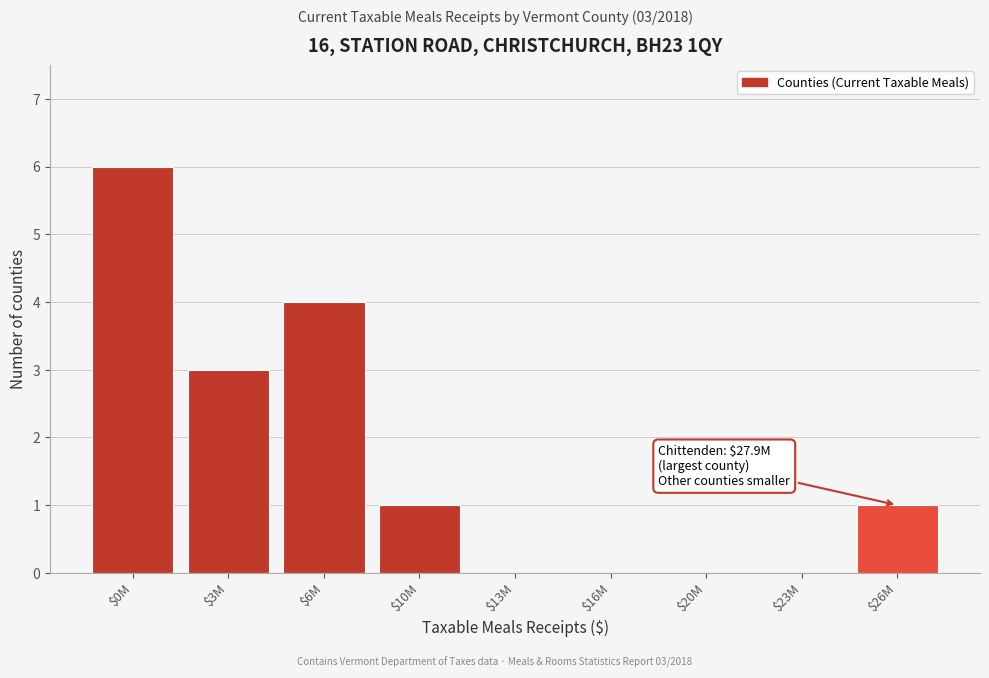

Is it true that the value at $26M is 0?

False